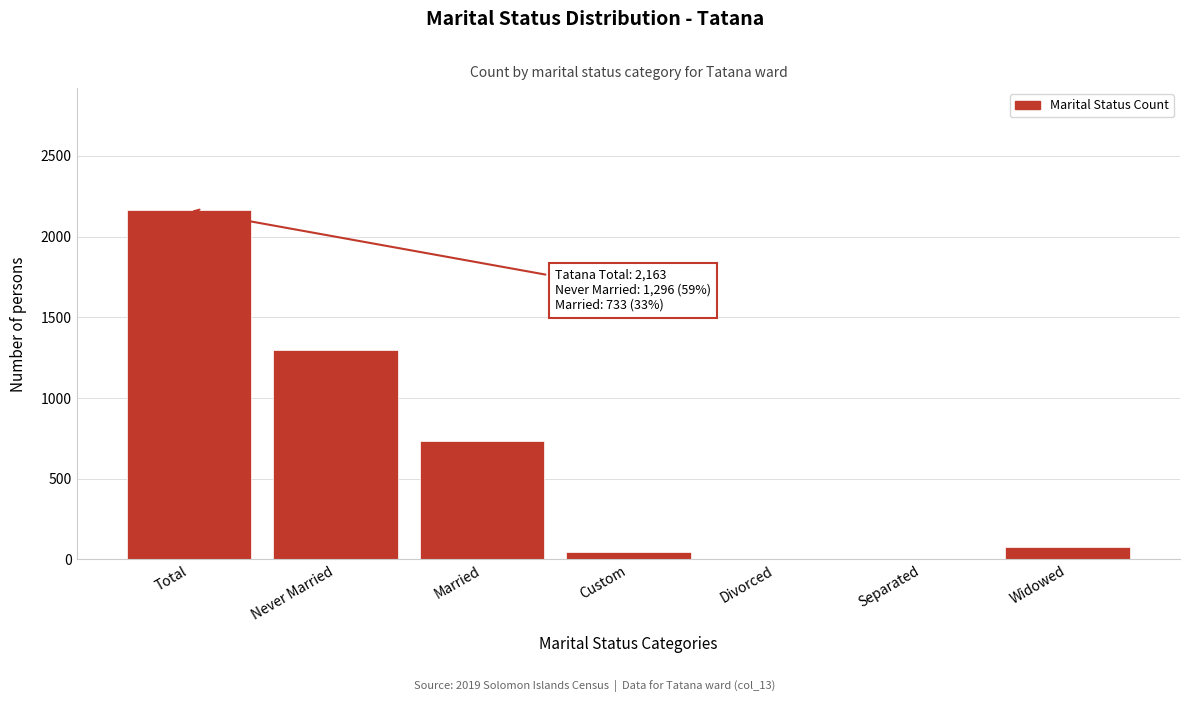

The chart shows a value of 1296 at Never Married. True or false?

True